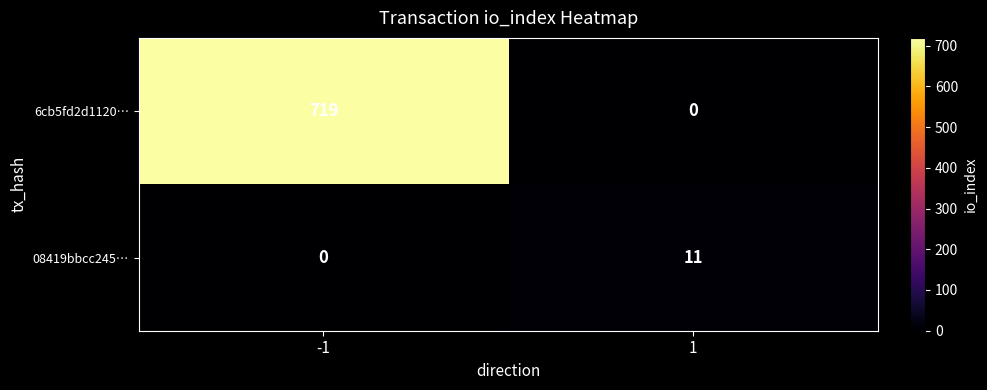

The 08419bbcc245… series shows 0 at -1. True or false?

True